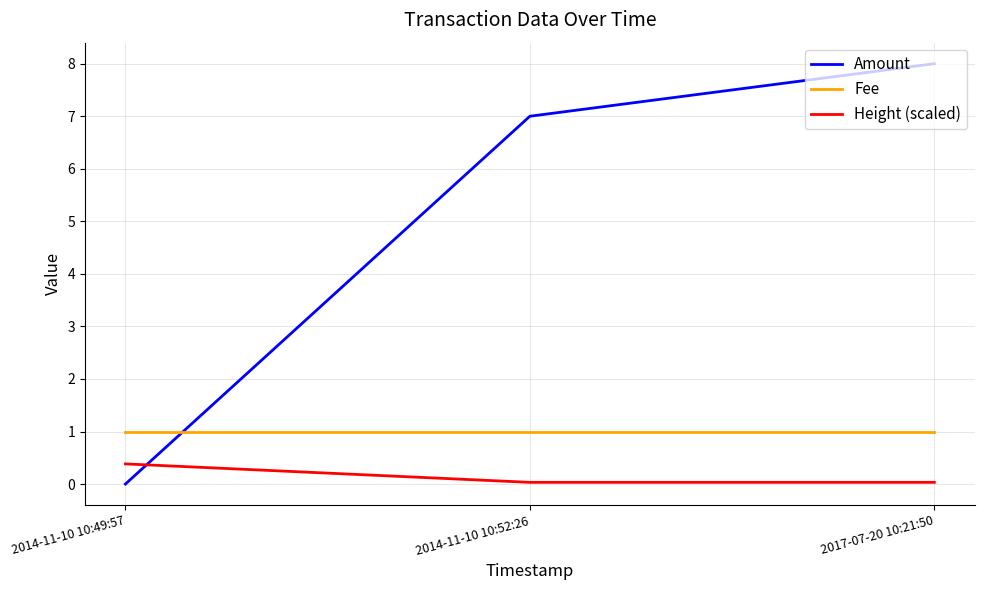

Rank the categories by Amount value from lowest to highest.

2014-11-10 10:49:57, 2014-11-10 10:52:26, 2017-07-20 10:21:50